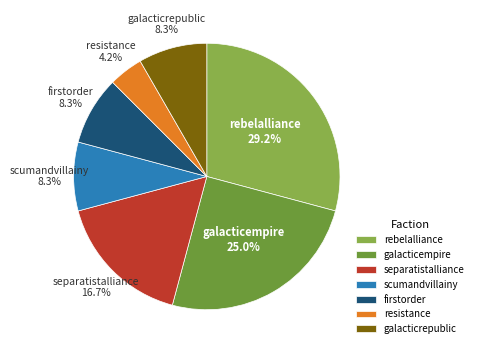

Which category has the biggest portion of the pie?

rebelalliance